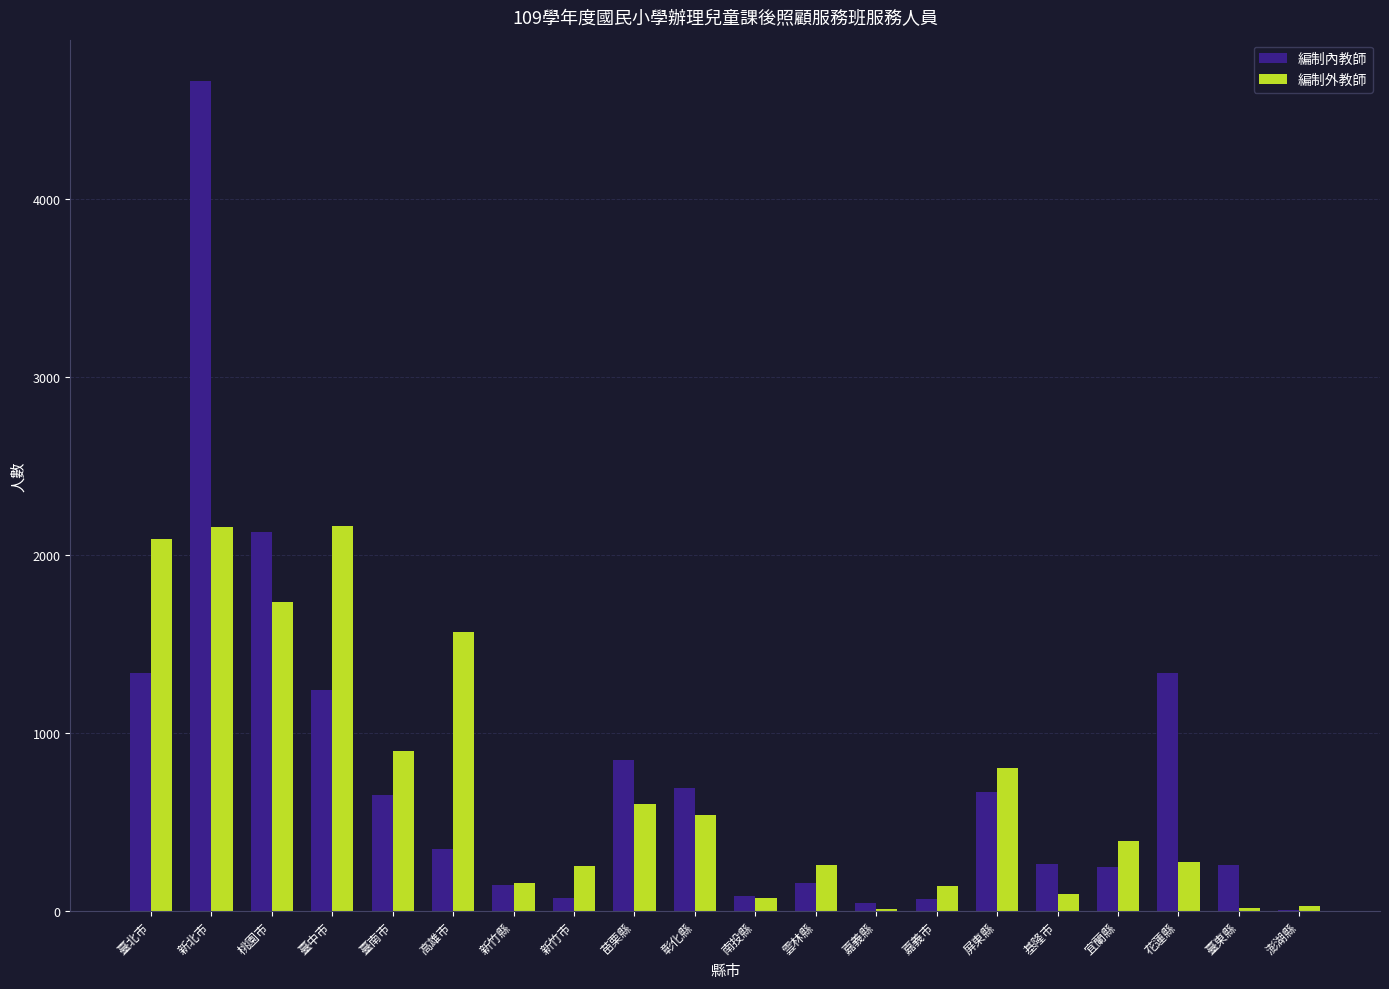

Are the bars horizontal?

No